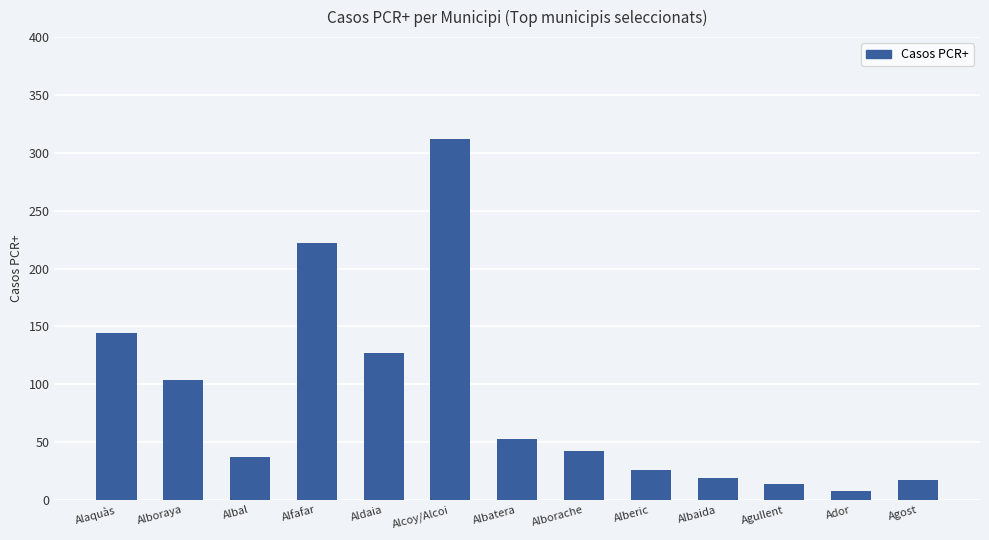

What is the change in value from Aldaia to Alberic?

-101